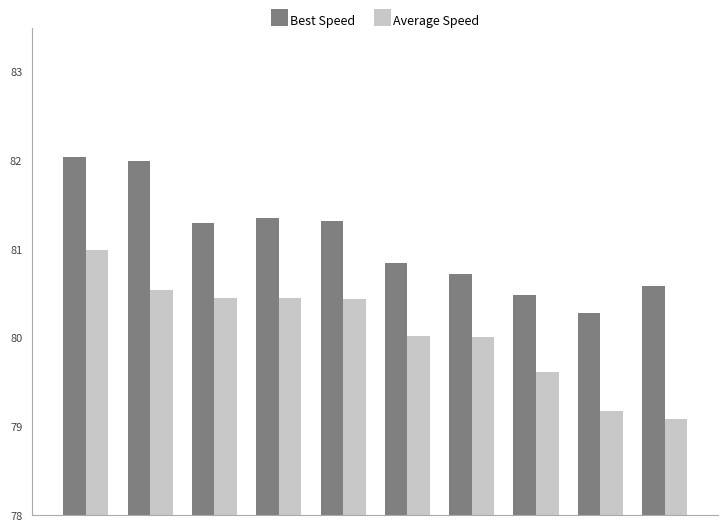

What is the highest value of the Average Speed series?

81.0